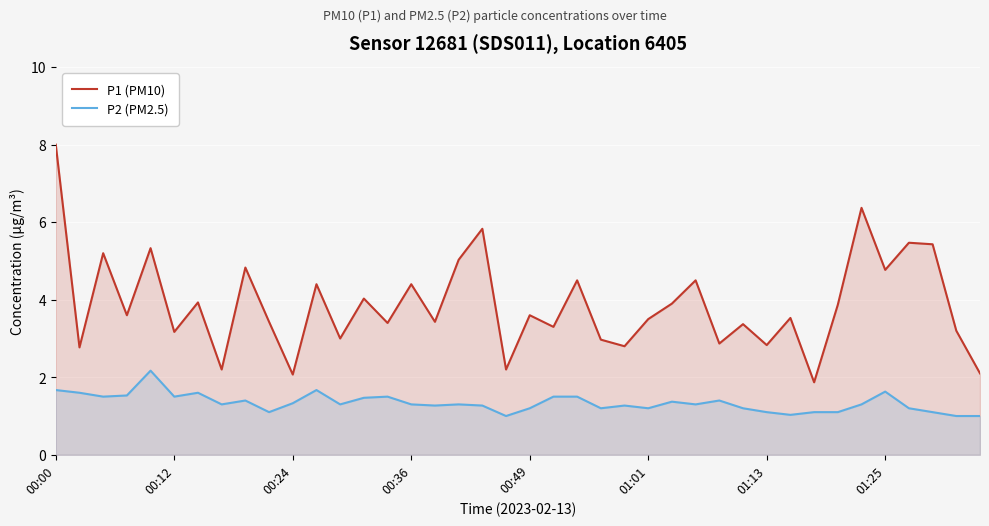

Between 11 and 21, which series saw the biggest shift?

P1 (PM10)